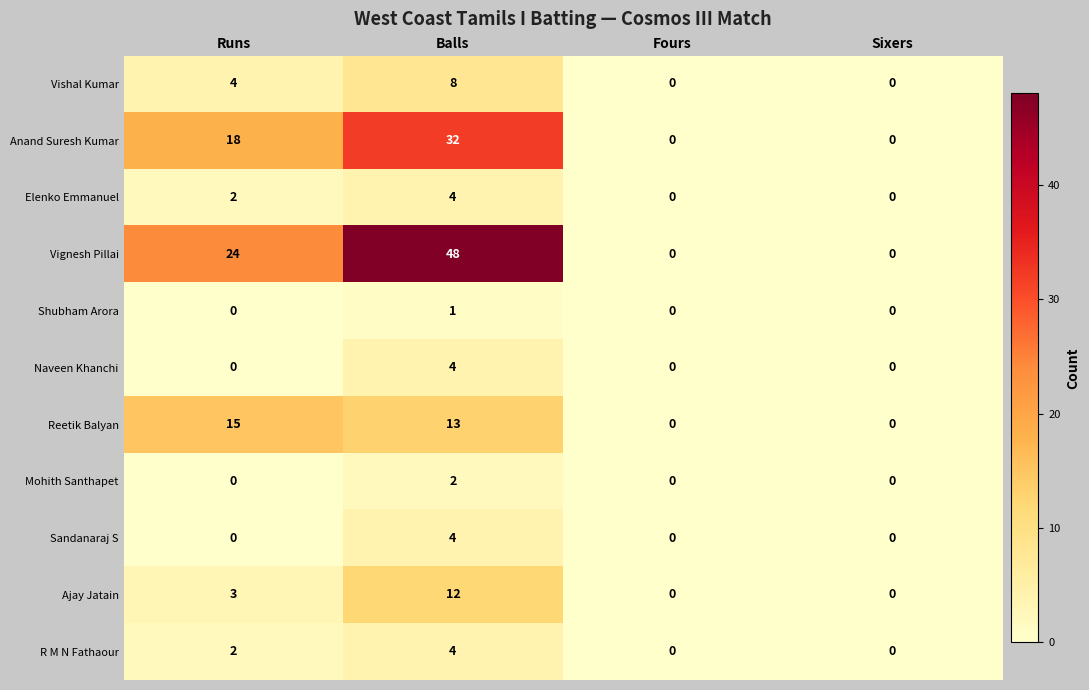

What is the difference between the Reetik Balyan values at Balls and Fours?

13